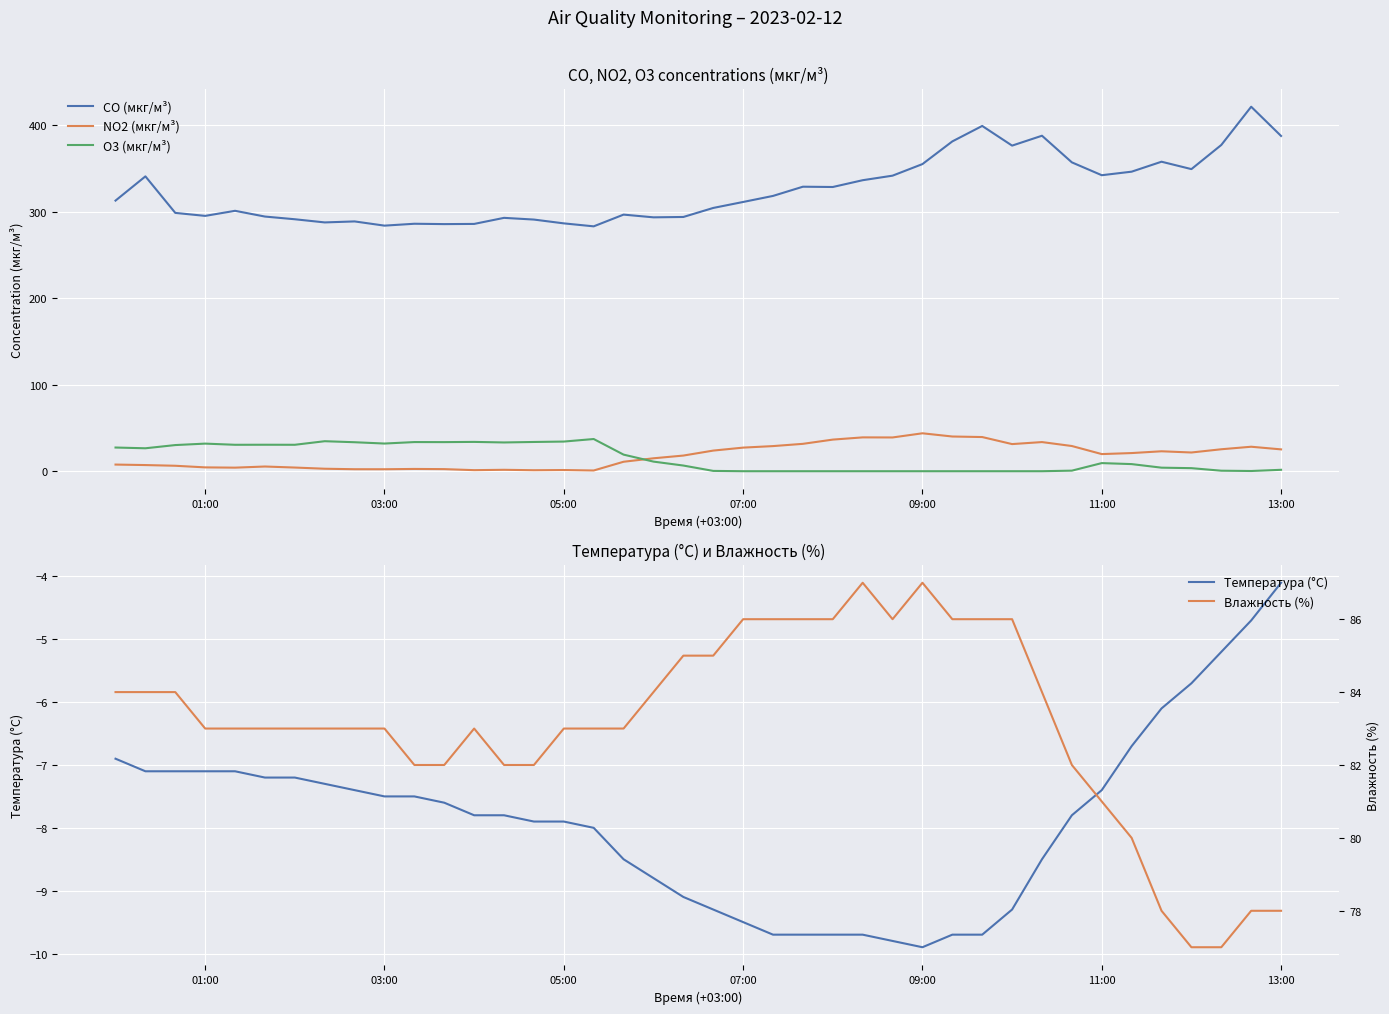

What is the highest value of the CO (мкг/м³) series?

421.6